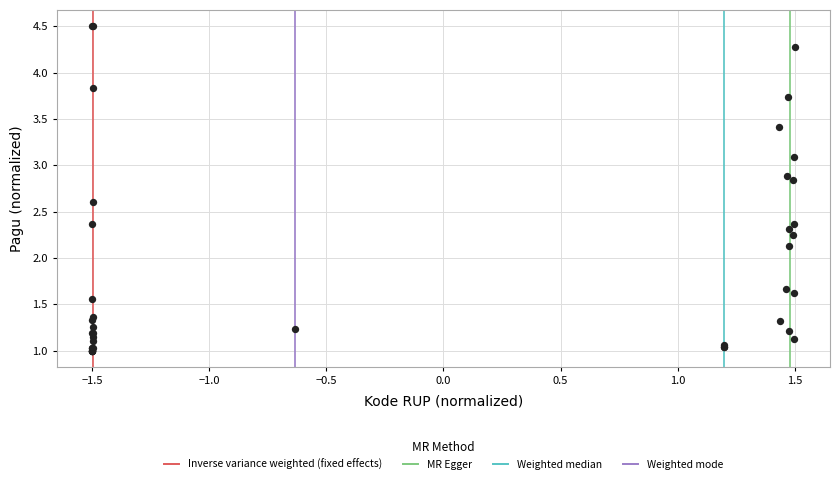

What Y value in the scatter plot is closest to 2?

2.1